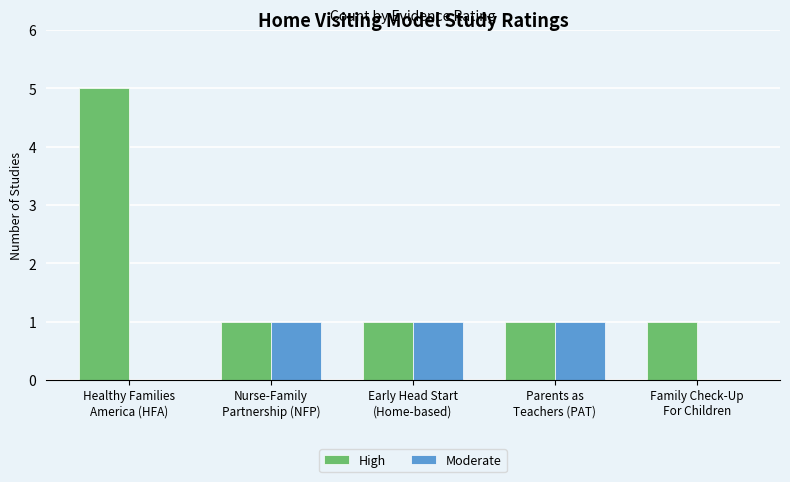

At which category is the sum across all series the highest?

Healthy Families
America (HFA)